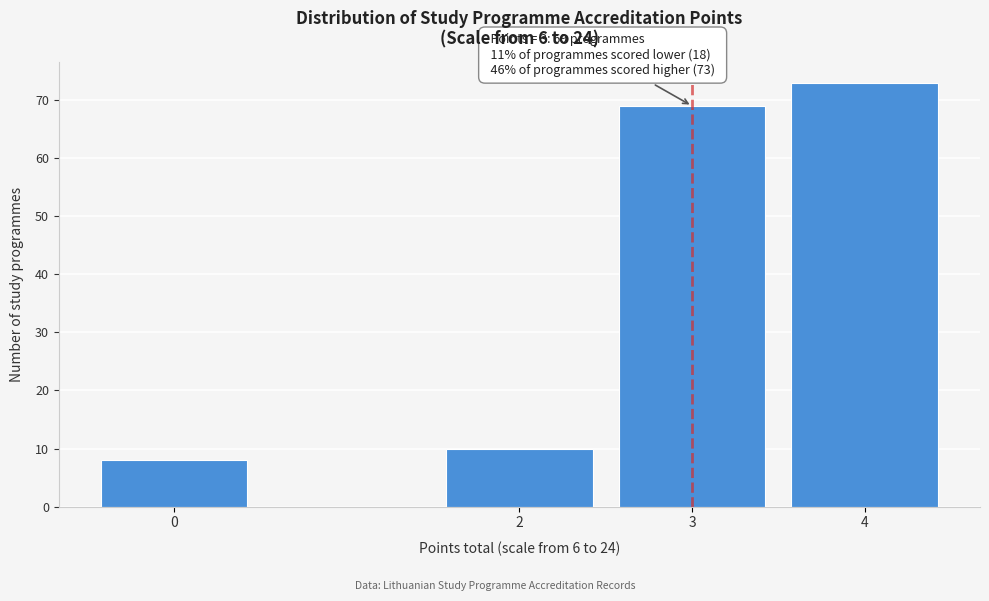

Reading left to right, extract all data points from this chart.

0=8	2=10	3=69	4=73